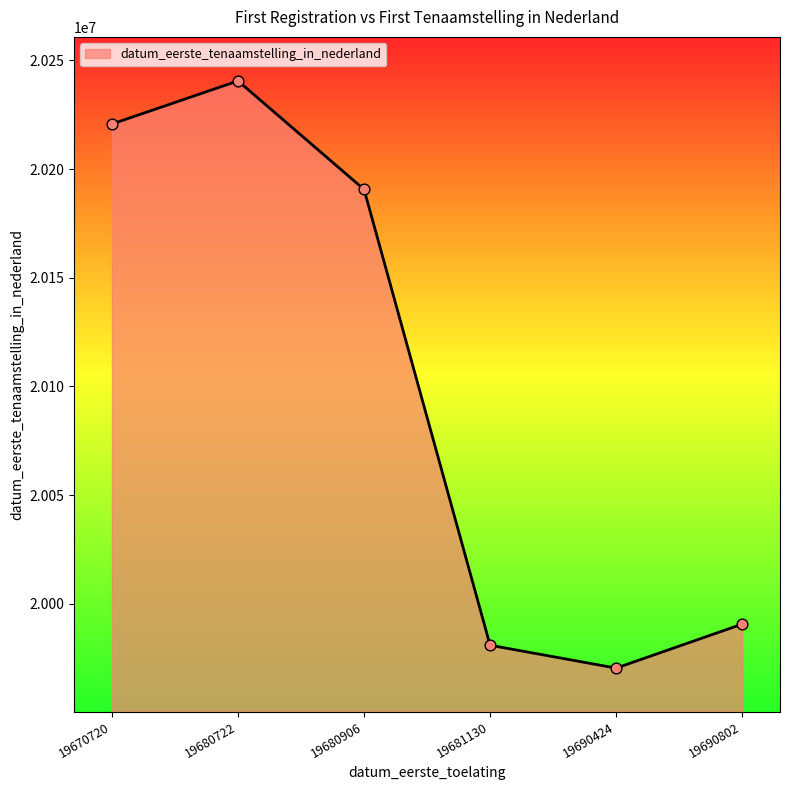

Between 19670720 and 19690424, which is larger?

19670720